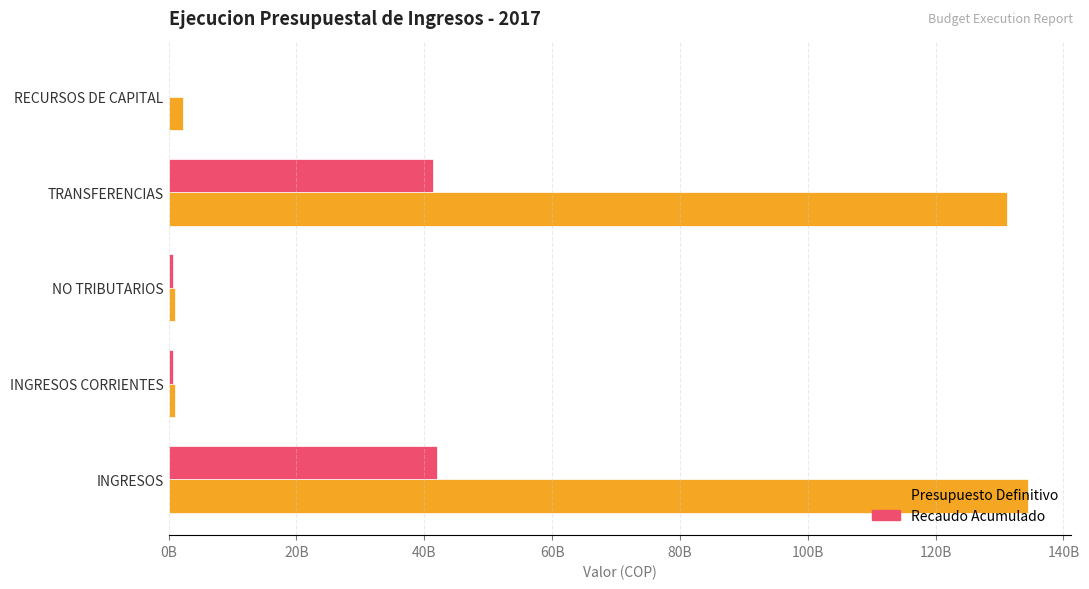

What are all the series names shown in the legend?

Presupuesto Definitivo, Recaudo Acumulado